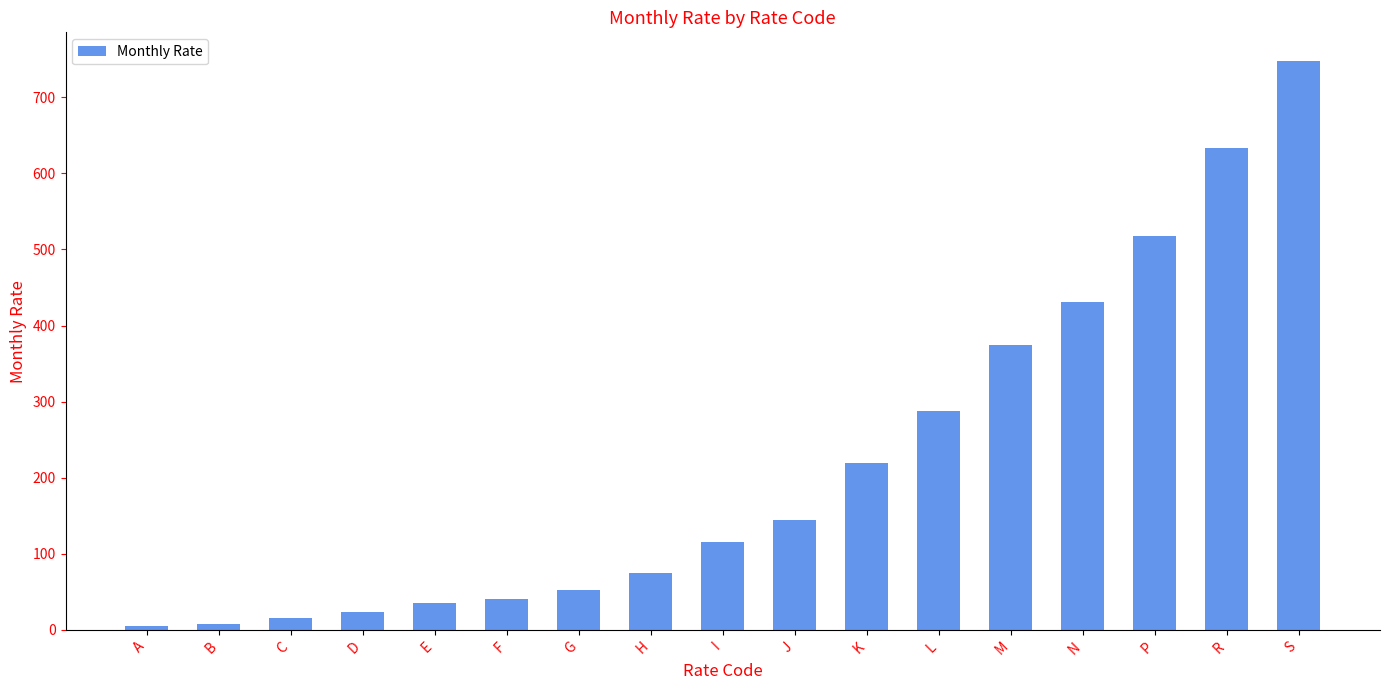

The chart shows a value of 183 at L. True or false?

False